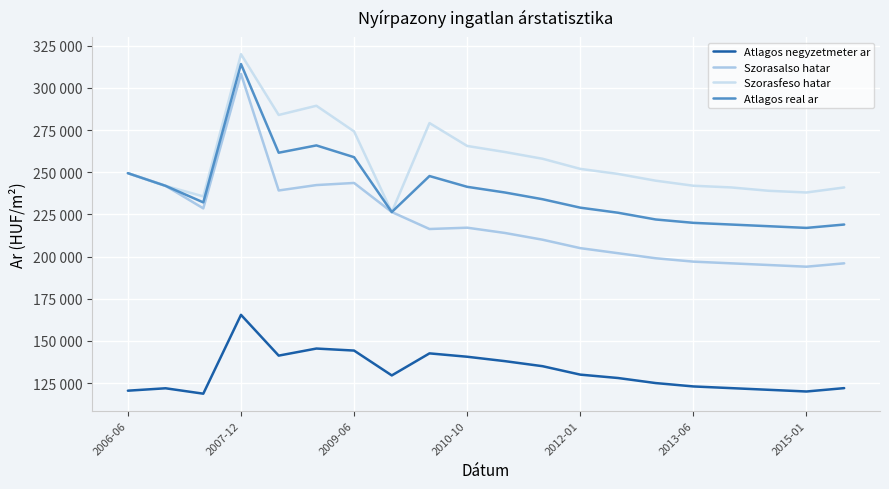

At how many categories does at least one series exceed 287440?

2